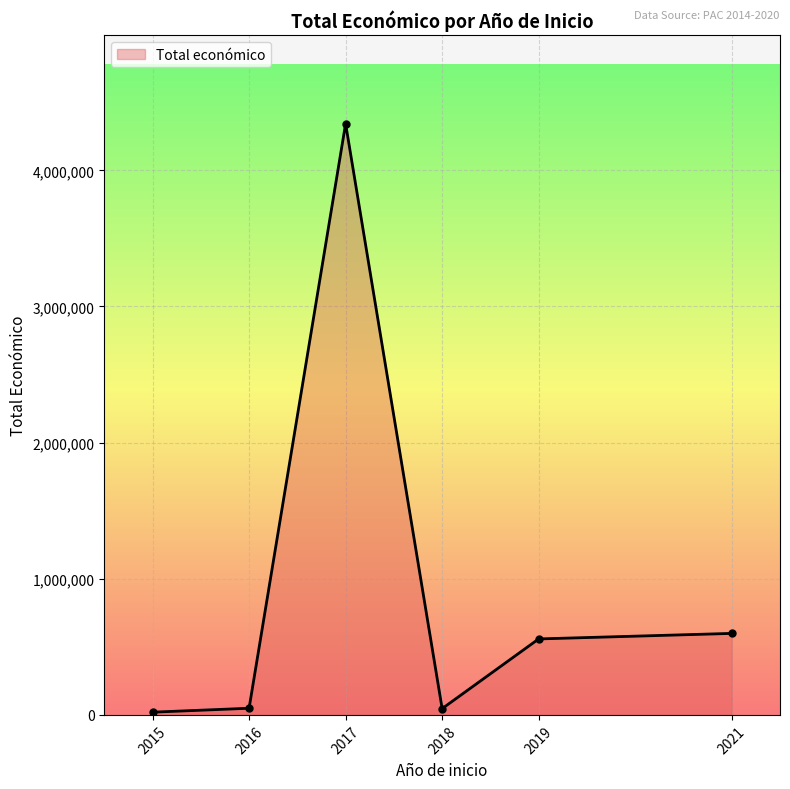

What is the maximum value shown in the chart?

4342424